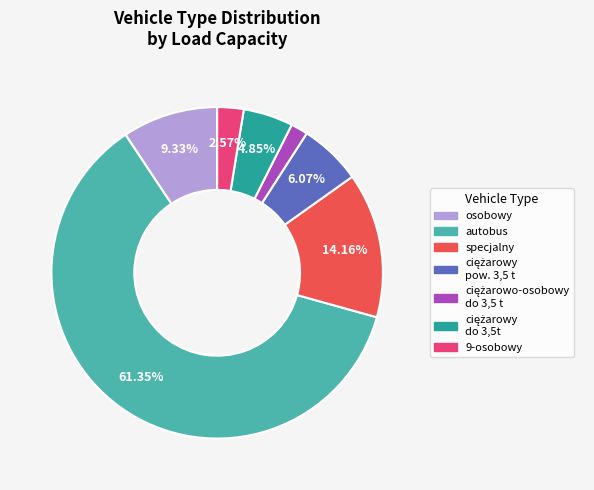

Is there any slice that represents more than half of the pie?

Yes